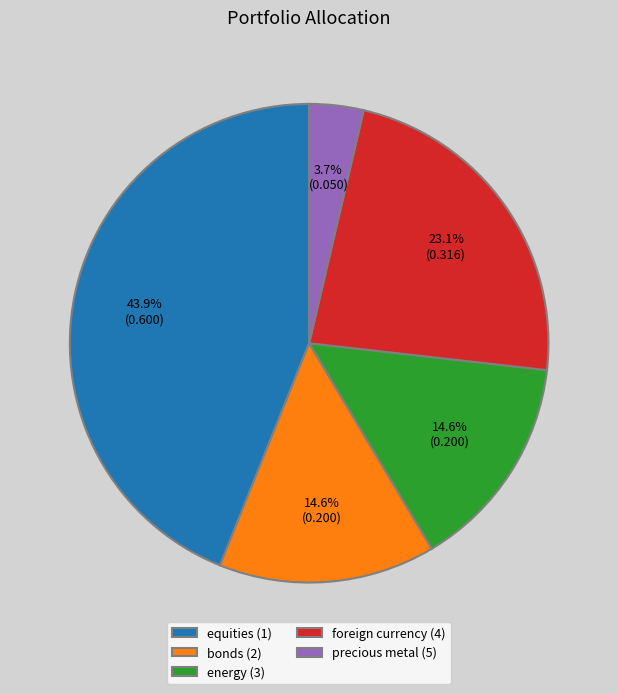

To the nearest percent, what is the combined percentage of precious metal (5) and equities (1)?

48%